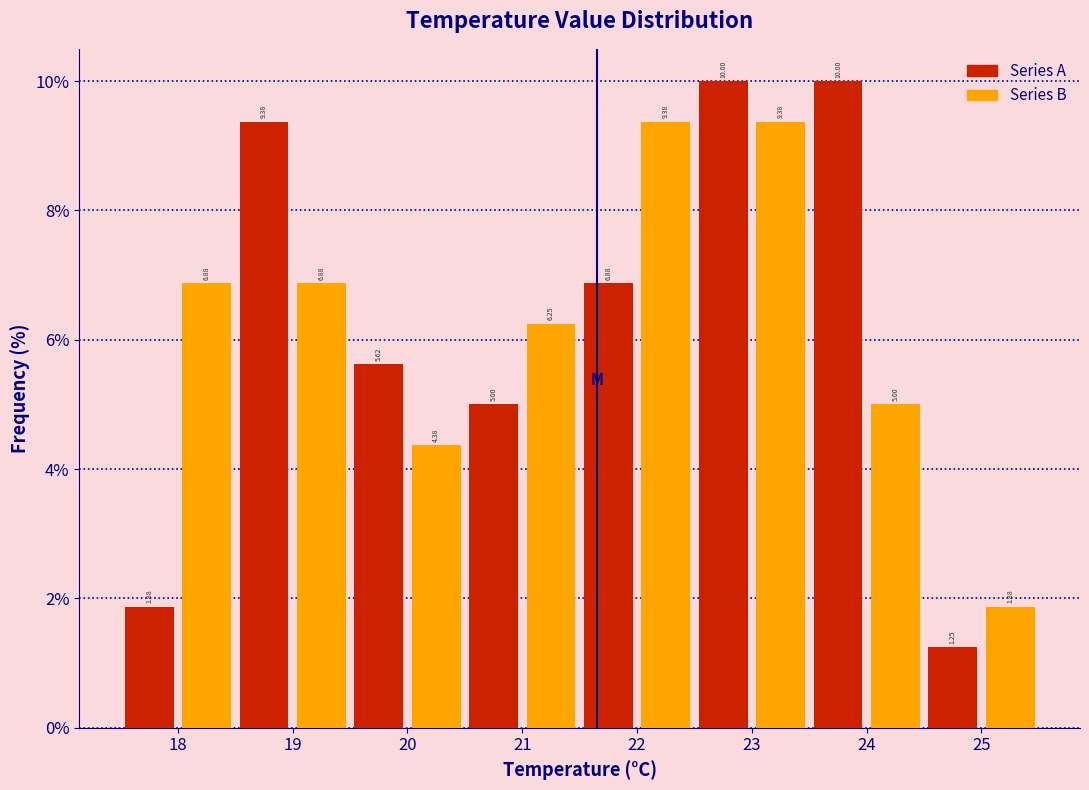

List the series in order of their peak value, highest first.

Series A, Series B